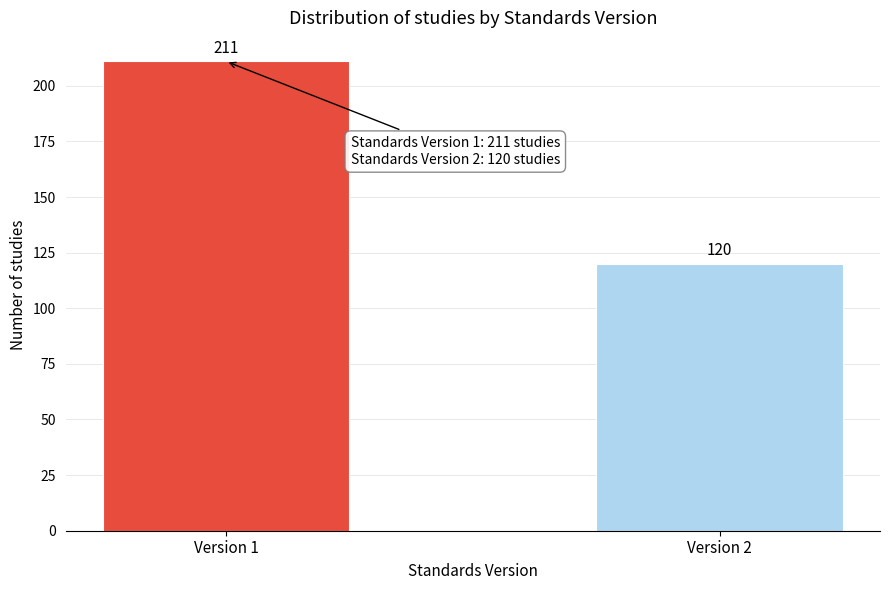

Reading left to right, list all the values displayed in this chart.

Version 1=211	Version 2=120